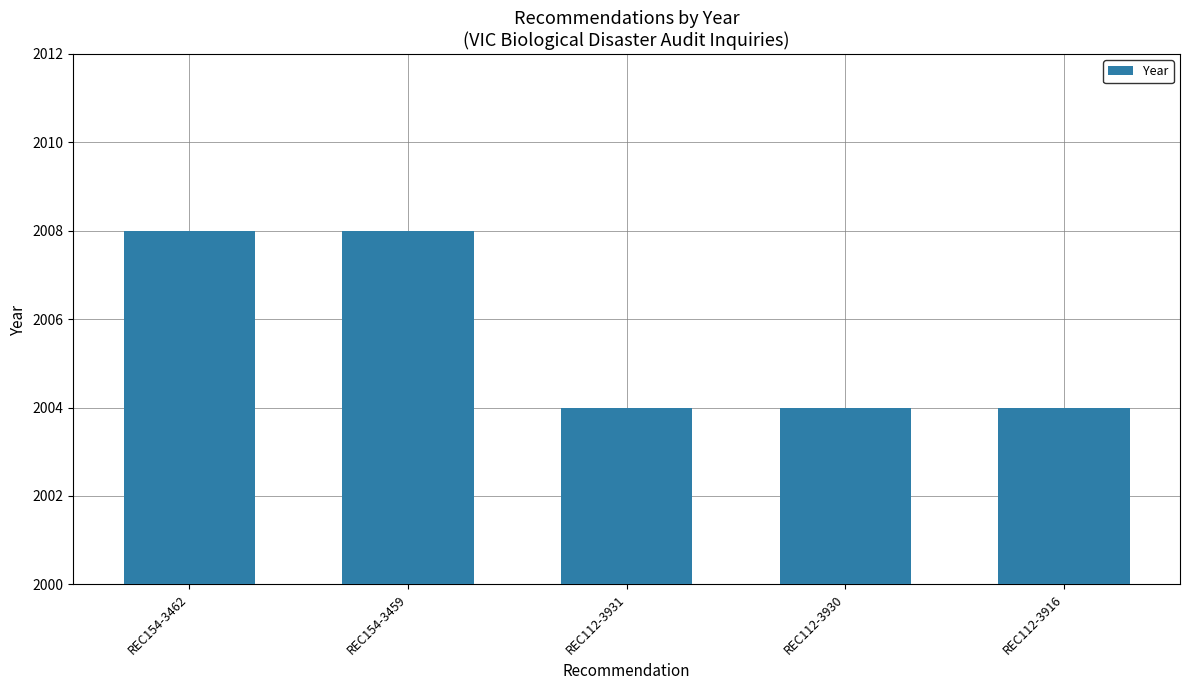

What is the greatest value displayed?

2008